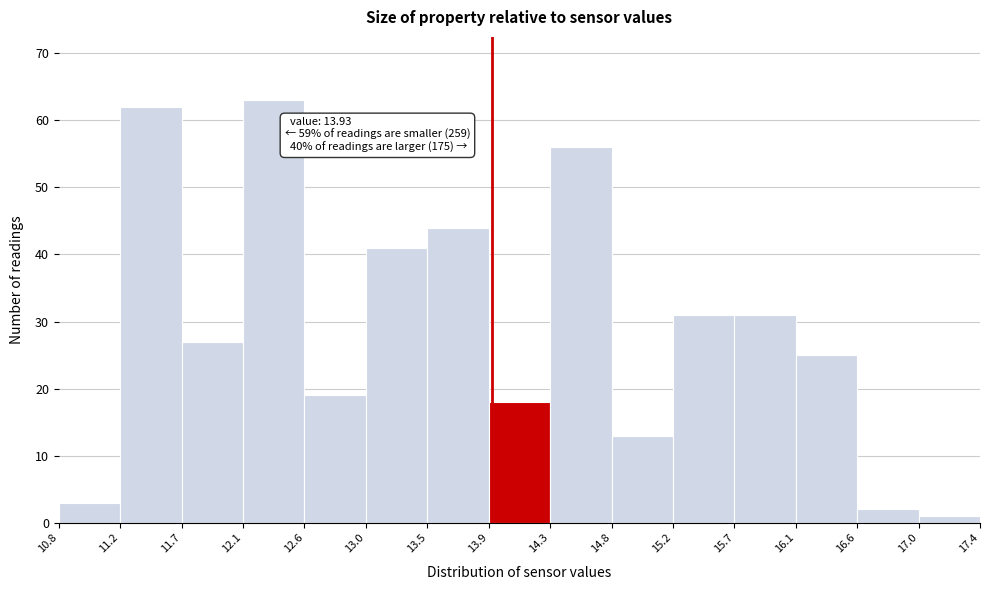

Which range on the x-axis has the tallest bar?

12.1 to 12.6